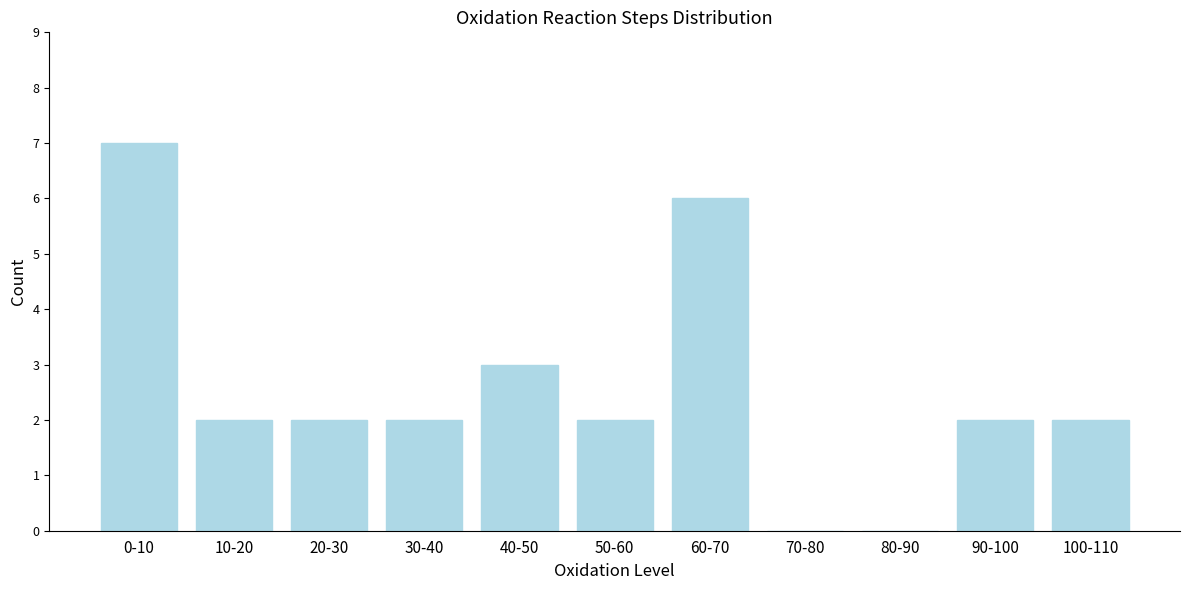

Reading left to right, transcribe all the data shown in this chart.

0-10=7	10-20=2	20-30=2	30-40=2	40-50=3	50-60=2	60-70=6	70-80=0	80-90=0	90-100=2	100-110=2